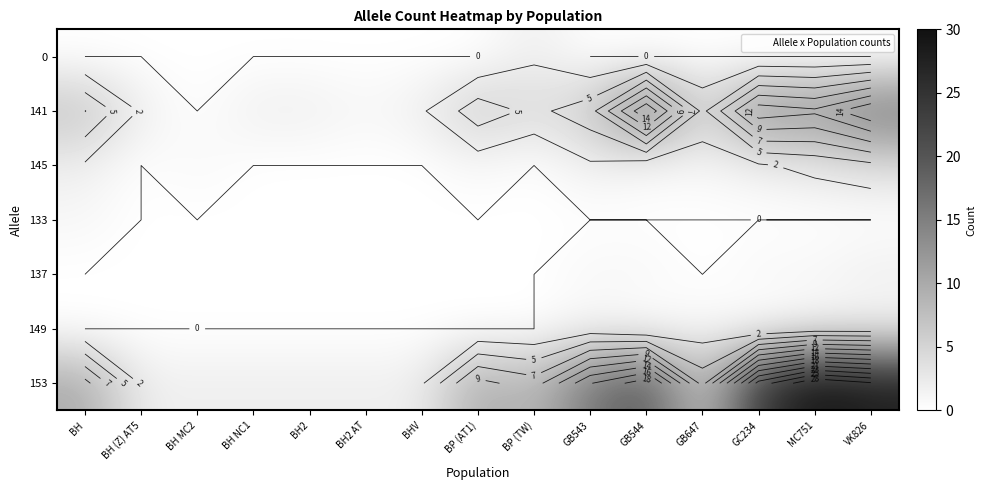

How many data points does each series have?

15